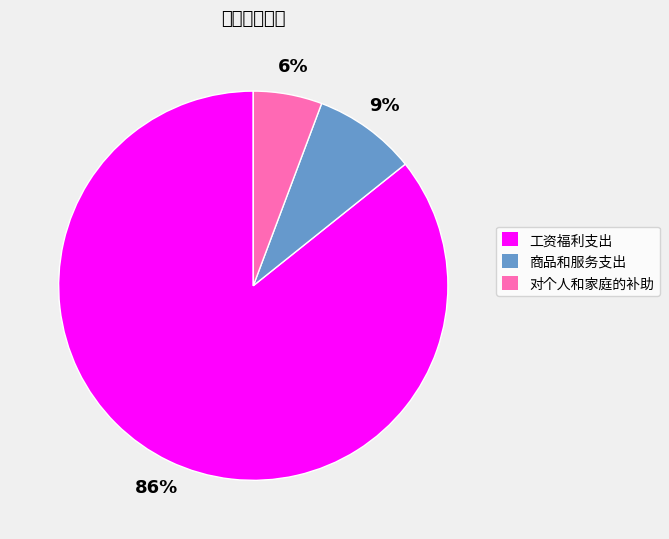

To the nearest percent, what is the combined percentage of 商品和服务支出 and 工资福利支出?

94%